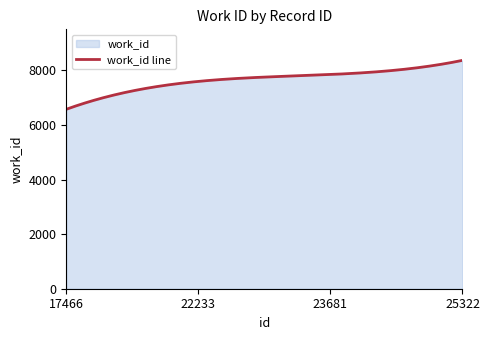

Reading left to right, transcribe all the data shown in this chart.

17466=6572	22233=7593	23681=7846	25322=8364